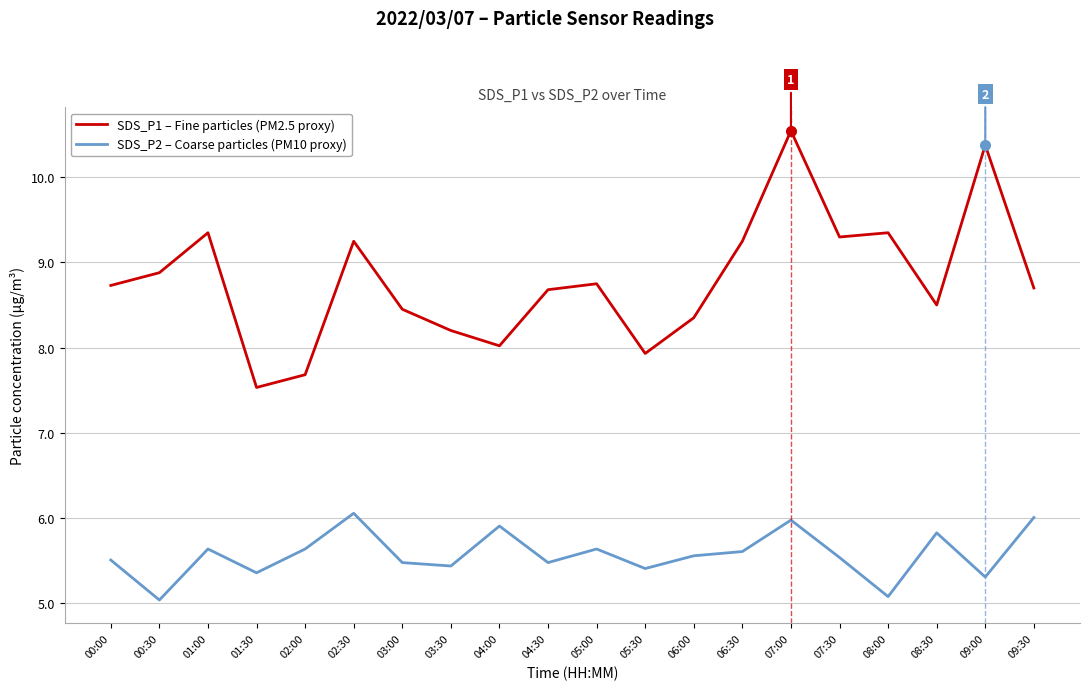

True or false: SDS_P1 – Fine particles (PM2.5 proxy) has more than 2 points higher than both neighbors.

True